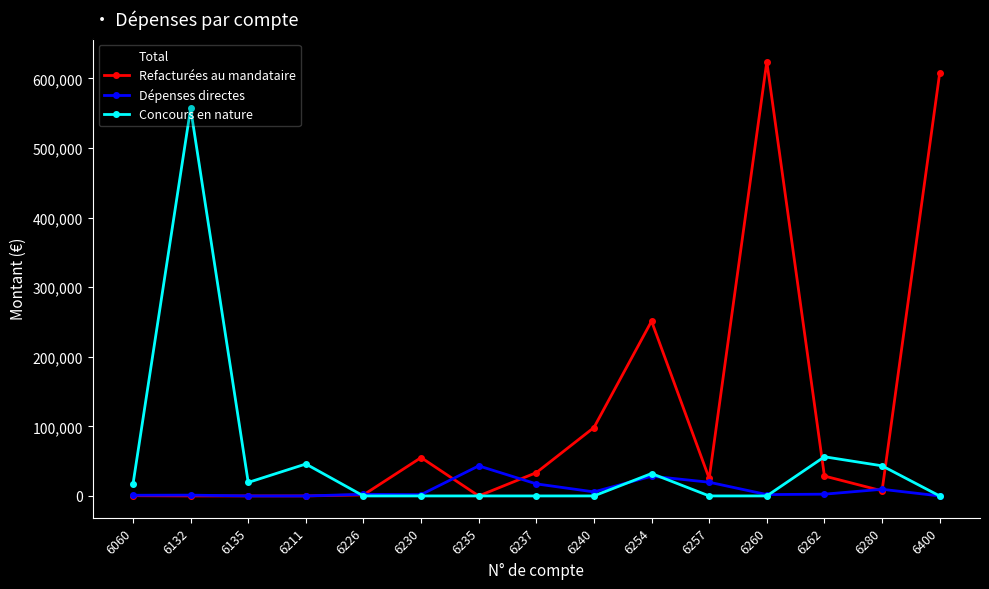

Which series has the widest spread of values?

Refacturées au mandataire